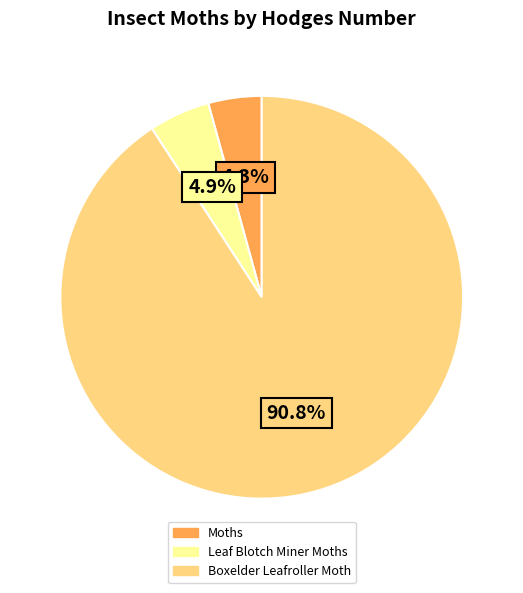

Is it true that Leaf Blotch Miner Moths is 5% of the pie?

True